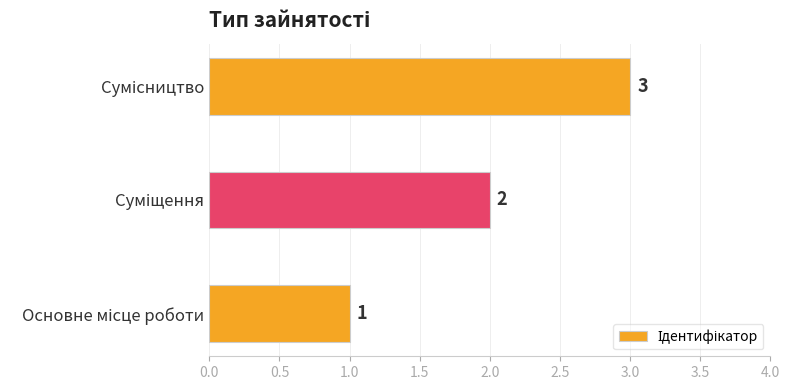

What is the maximum value shown in the chart?

3